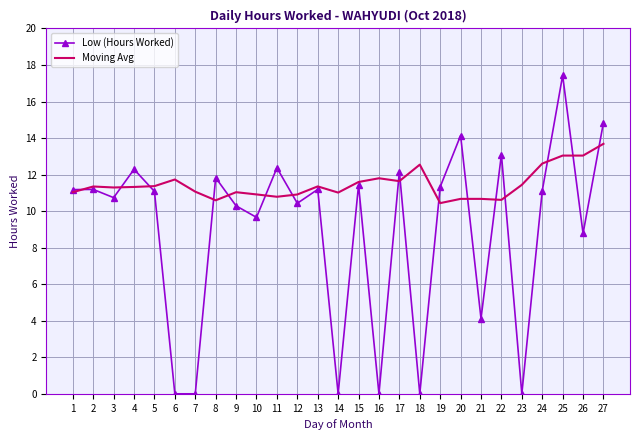

Which label corresponds to the largest value in the chart?

25